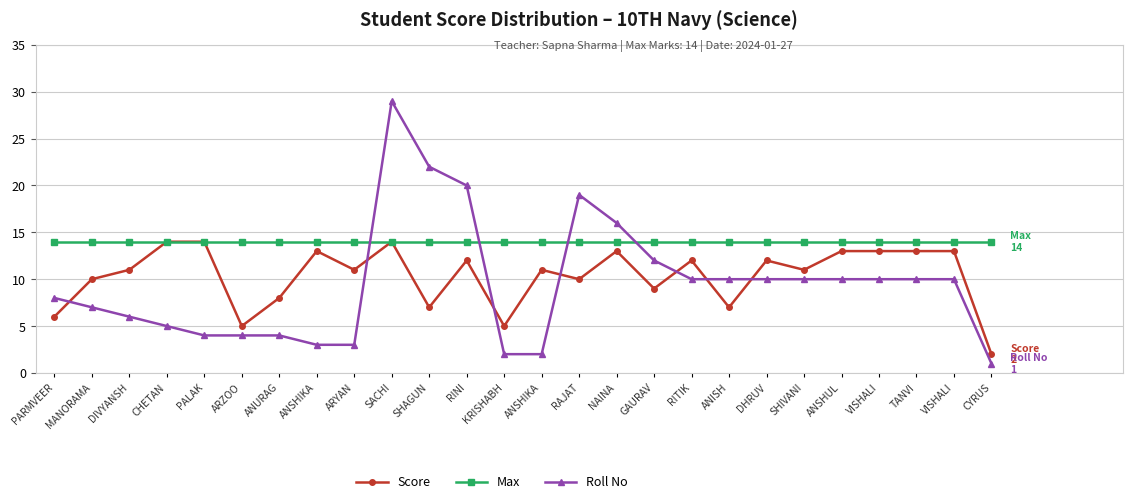

Does the chart have visible grid lines?

Yes